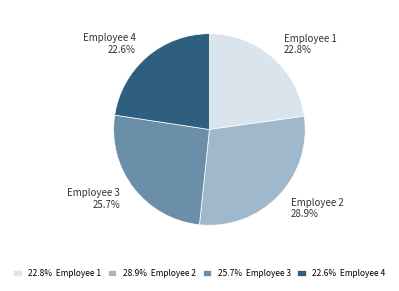

How much of the chart is everything except Employee 1?

77.2%